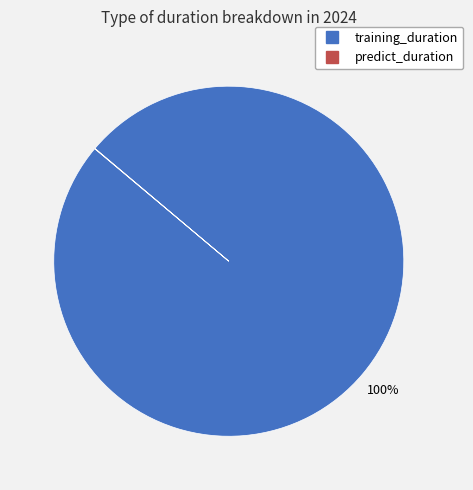

Which slice represents more than half of the pie?

training_duration